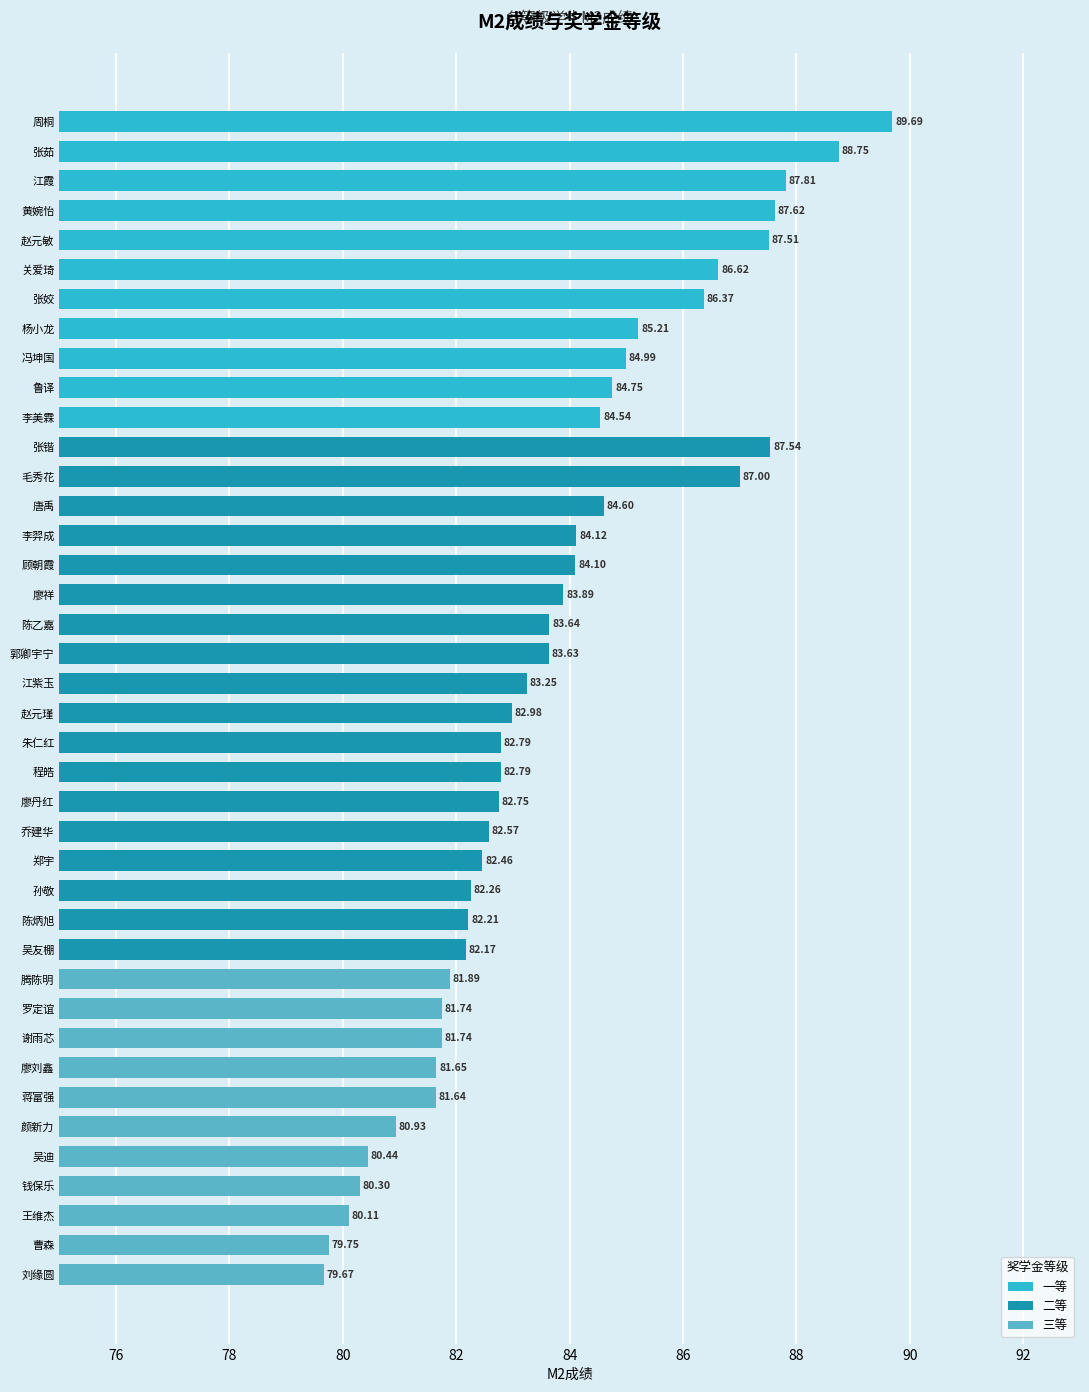

Reading left to right, transcribe all the data shown in this chart.

89.7	88.8	87.8	87.6	87.5	86.6	86.4	85.2	85.0	84.8	84.5	87.5	87.0	84.6	84.1	84.1	83.9	83.6	83.6	83.2	83.0	82.8	82.8	82.8	82.6	82.5	82.3	82.2	82.2	81.9	81.7	81.7	81.7	81.6	80.9	80.4	80.3	80.1	79.8	79.7